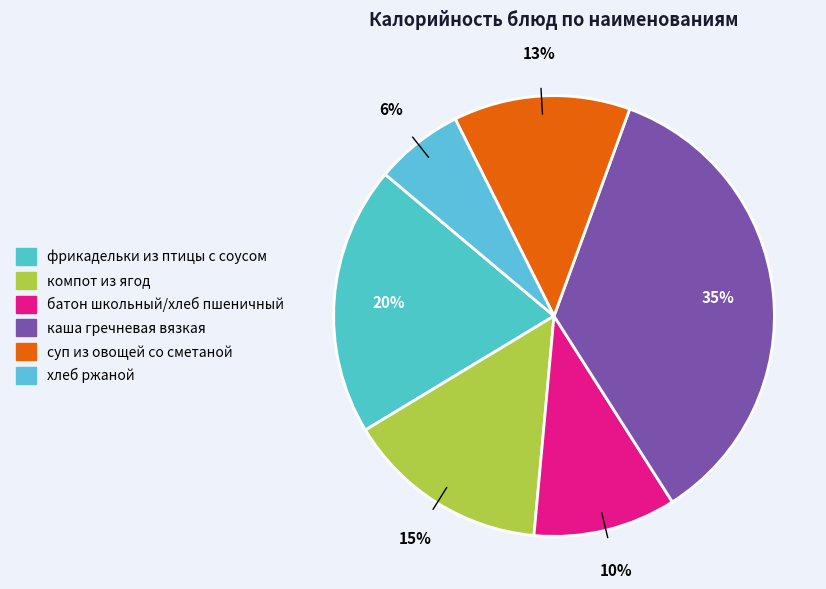

Is there any slice that represents more than half of the pie?

No